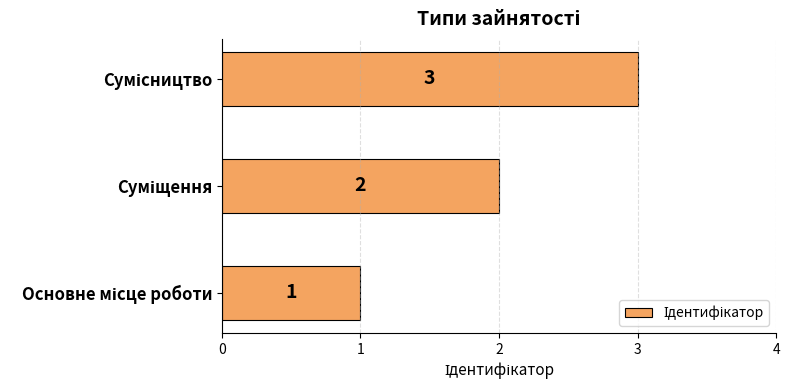

What is the difference between the maximum and minimum values?

2